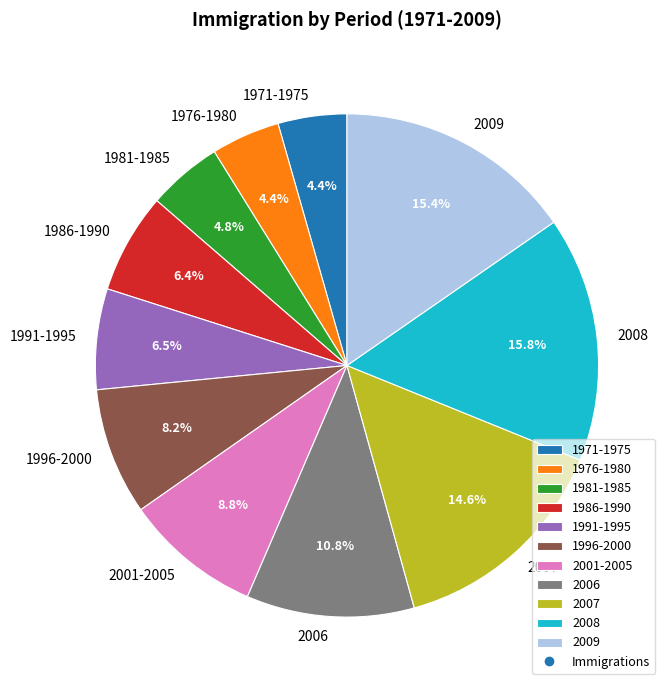

To the nearest percent, what is the difference between the largest and smallest slice percentages?

11%